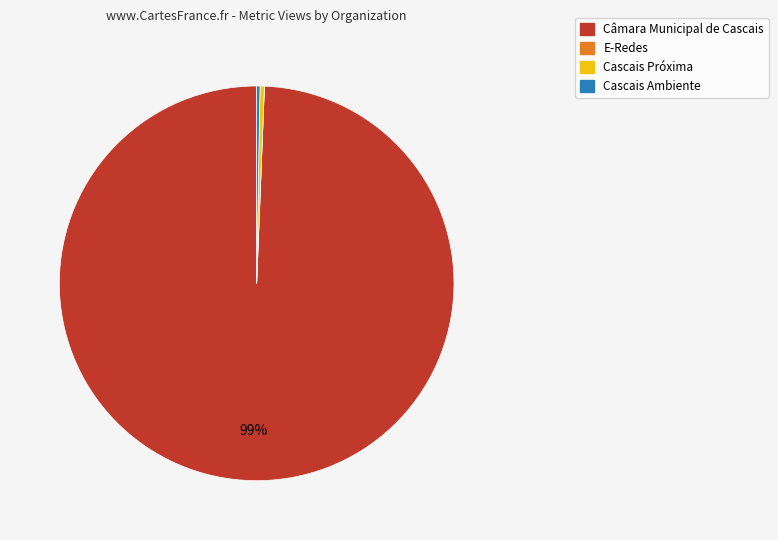

To the nearest percent, what is the average slice percentage?

25%